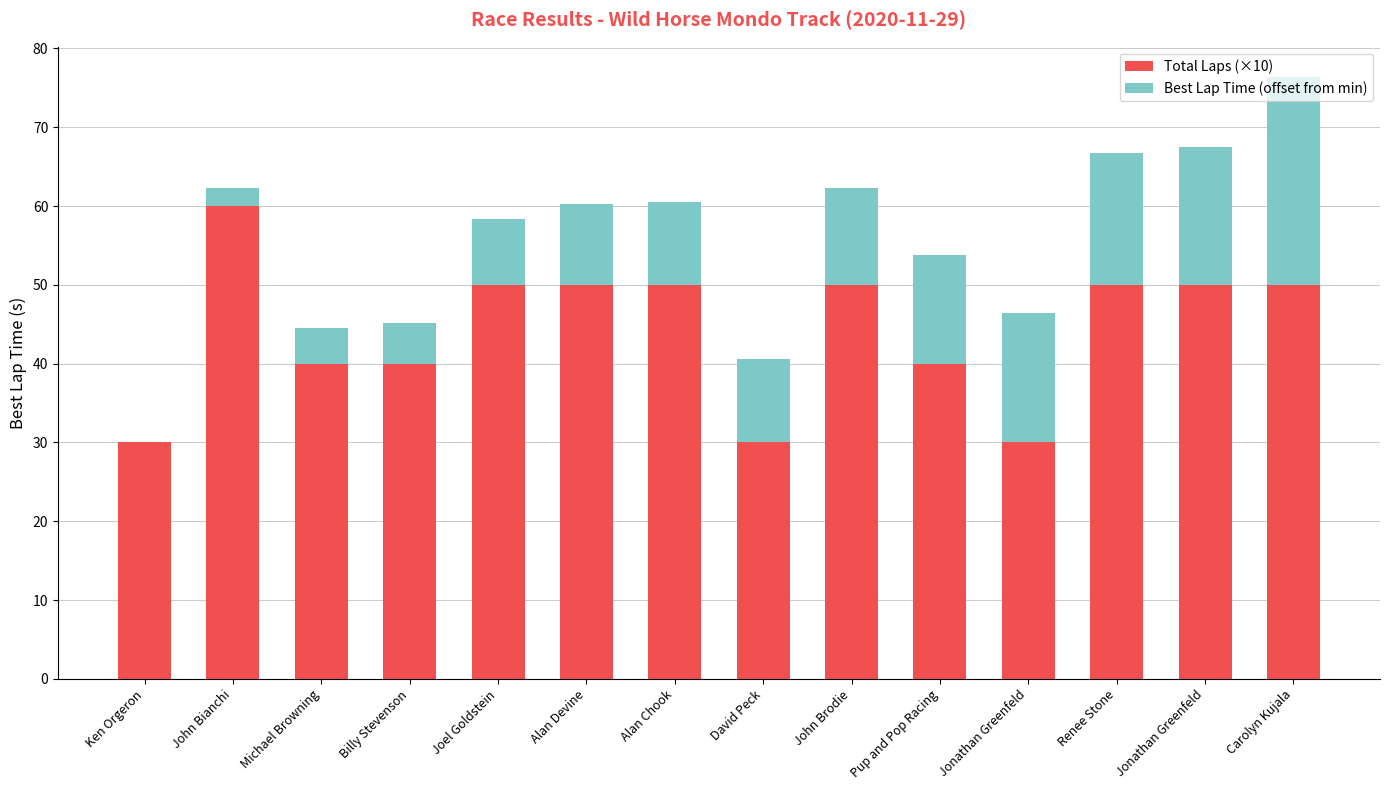

What are all the series names shown in the legend?

Total Laps (×10), Best Lap Time (offset from min)